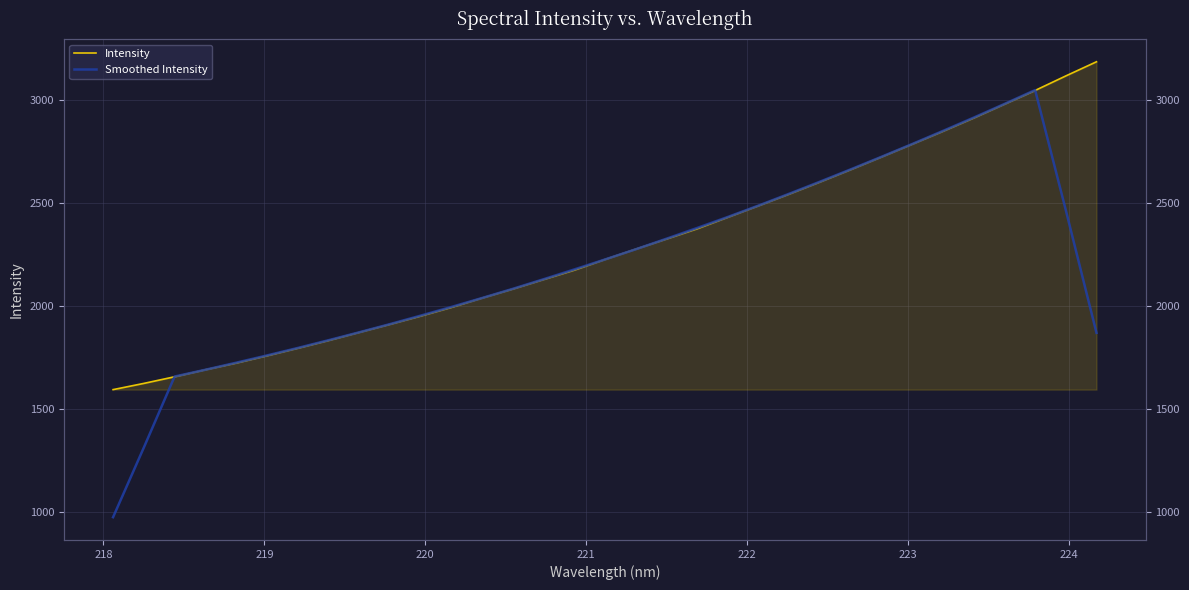

Which series ends up on top after the final intersection of Intensity and Smoothed Intensity?

Intensity